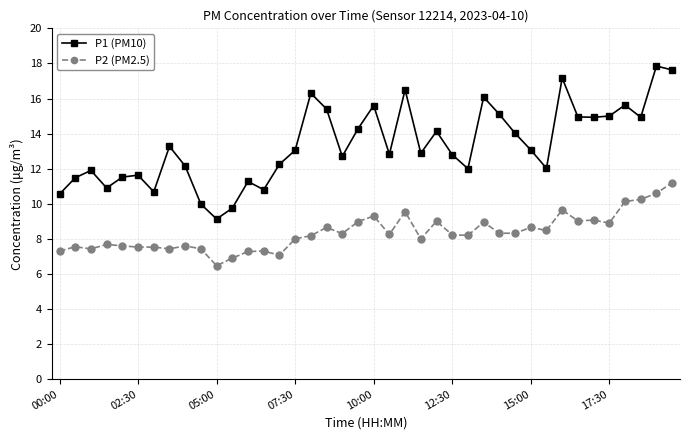

What is the value of the P1 (PM10) point at the 28th from the left?

16.1